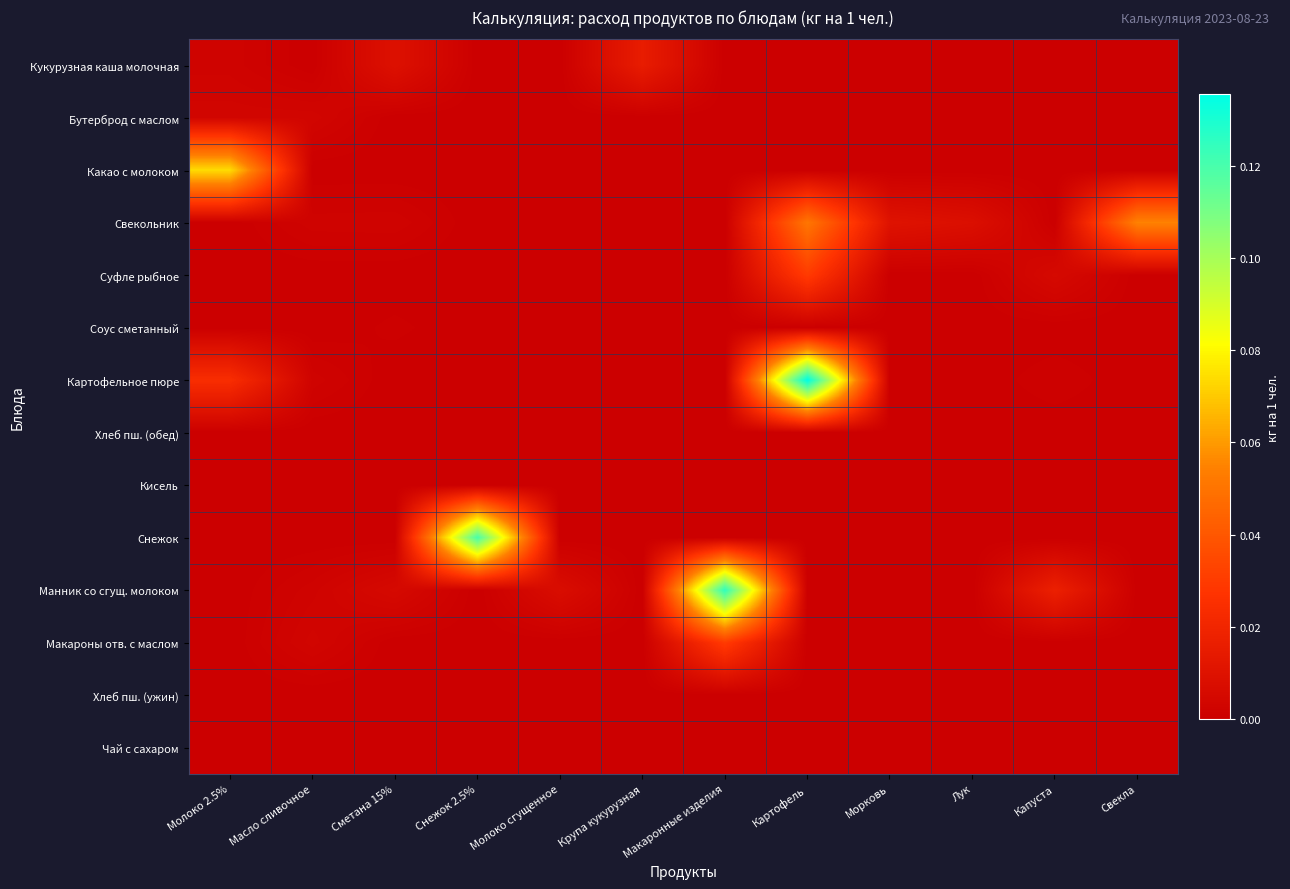

At how many categories does at least one series exceed 0?

12